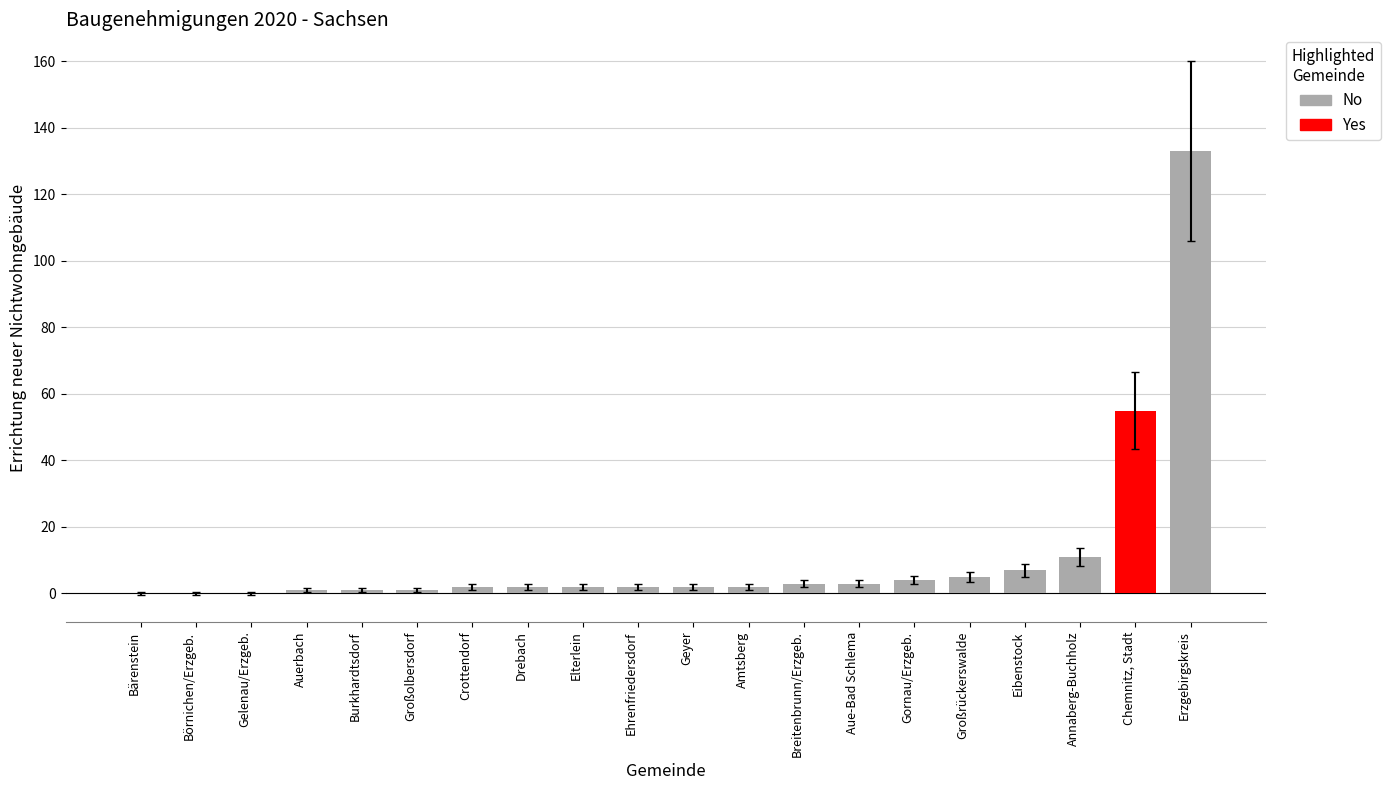

Reading left to right, extract all data points from this chart.

Bärenstein=0	Börnichen/Erzgeb.=0	Gelenau/Erzgeb.=0	Auerbach=1	Burkhardtsdorf=1	Großolbersdorf=1	Crottendorf=2	Drebach=2	Elterlein=2	Ehrenfriedersdorf=2	Geyer=2	Amtsberg=2	Breitenbrunn/Erzgeb.=3	Aue-Bad Schlema=3	Gornau/Erzgeb.=4	Großrückerswalde=5	Eibenstock=7	Annaberg-Buchholz=11	Chemnitz, Stadt=55	Erzgebirgskreis=133